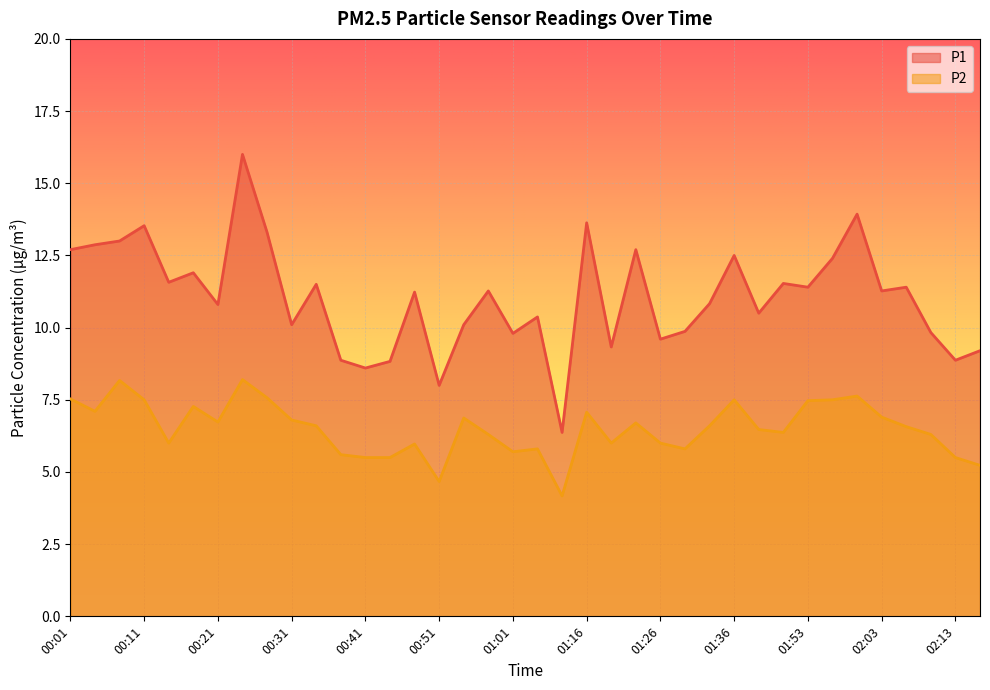

True or false: P1 has a value of 13.9 at 02:00.

True